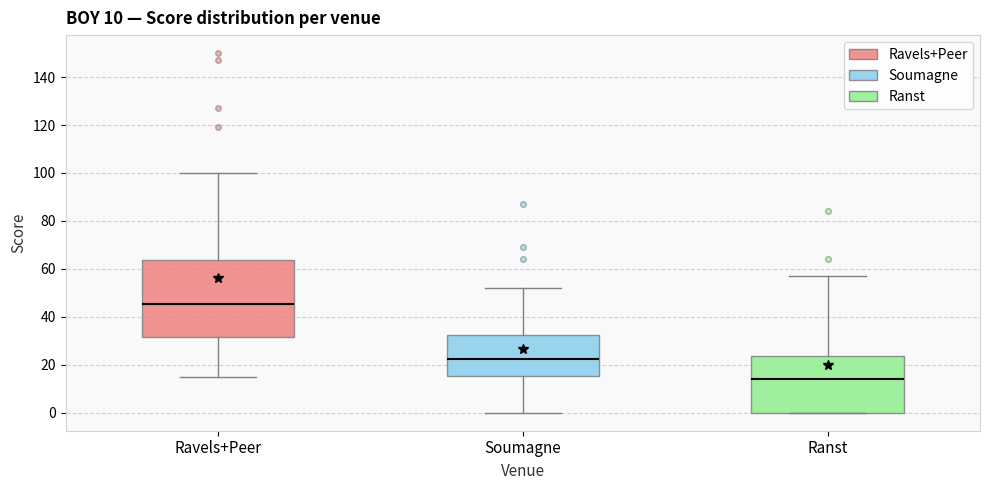

Which box is the tallest, from its lower edge to its upper edge?

Ravels+Peer